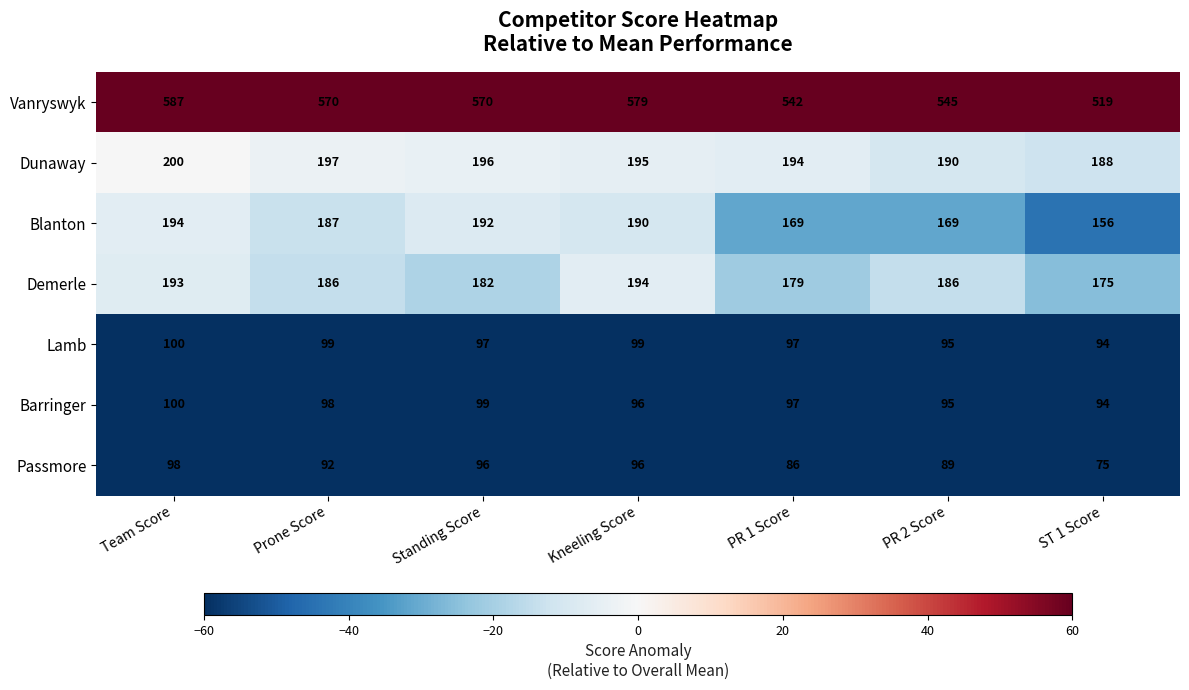

What is the total value across all series at PR 1 Score?

1364